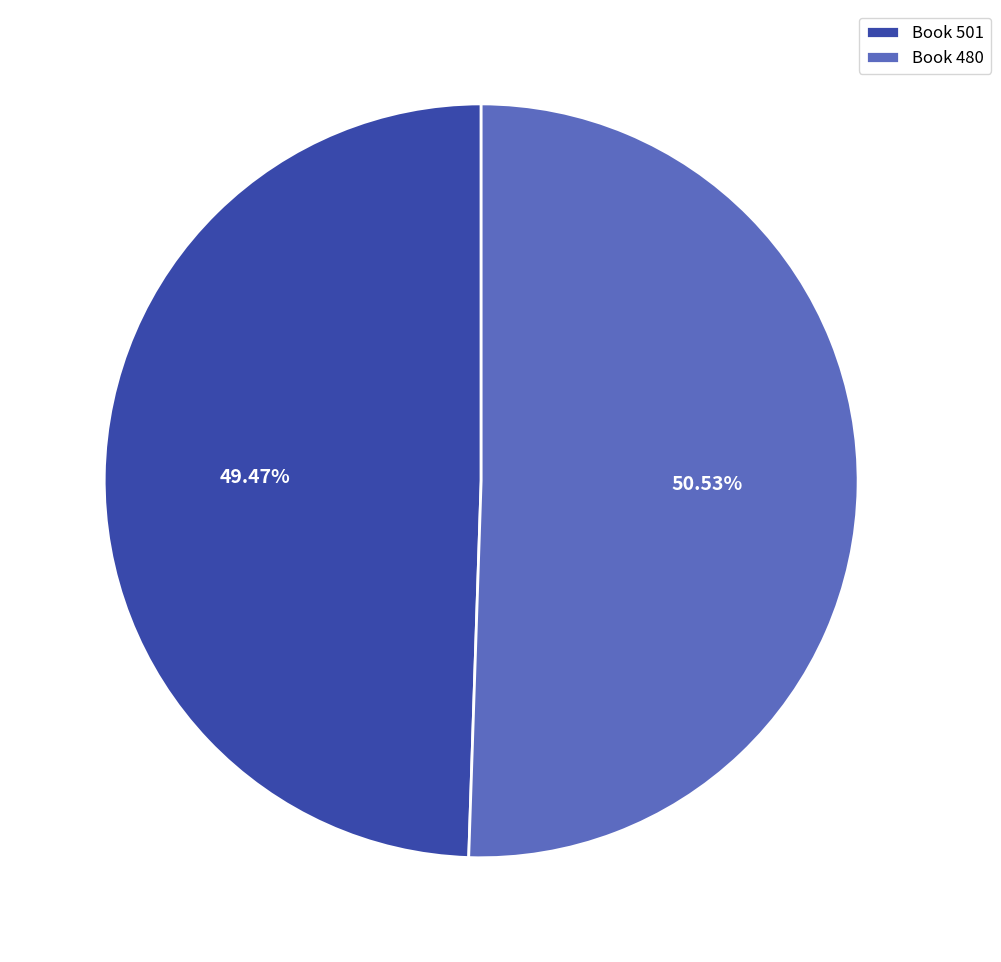

Rank the categories by value from lowest to highest.

Book 501, Book 480